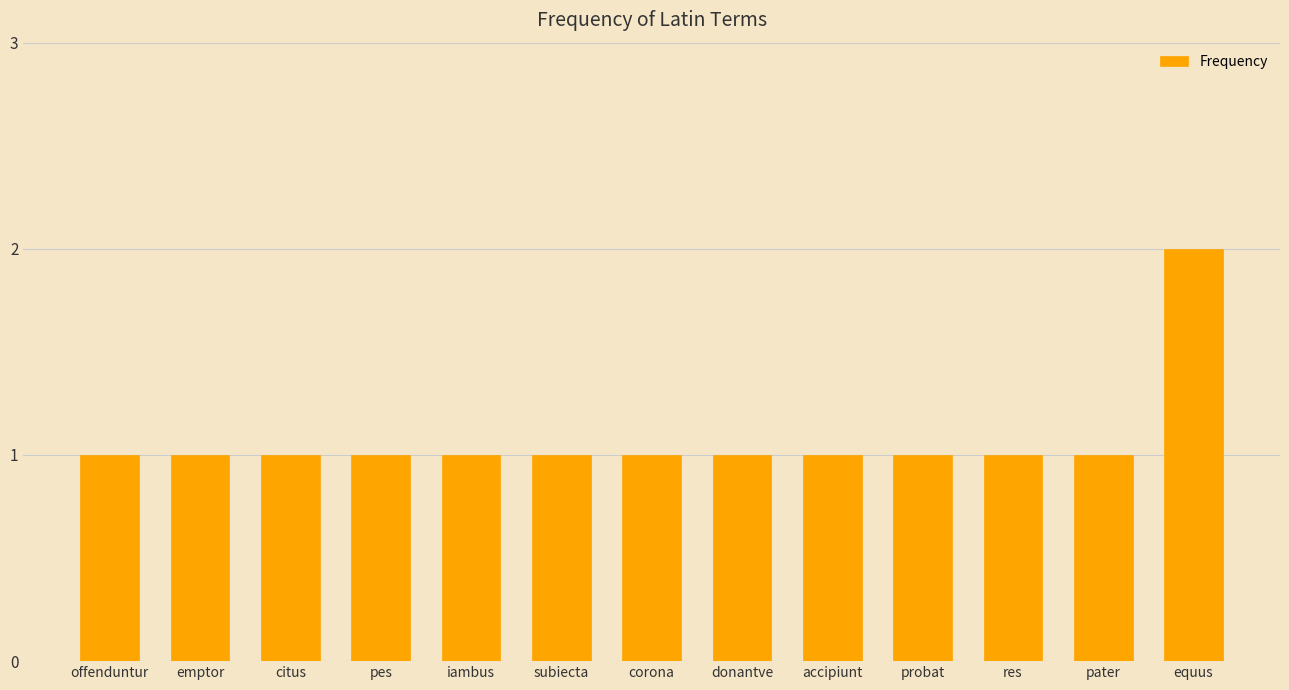

The chart shows a value of 1 at equus. True or false?

False